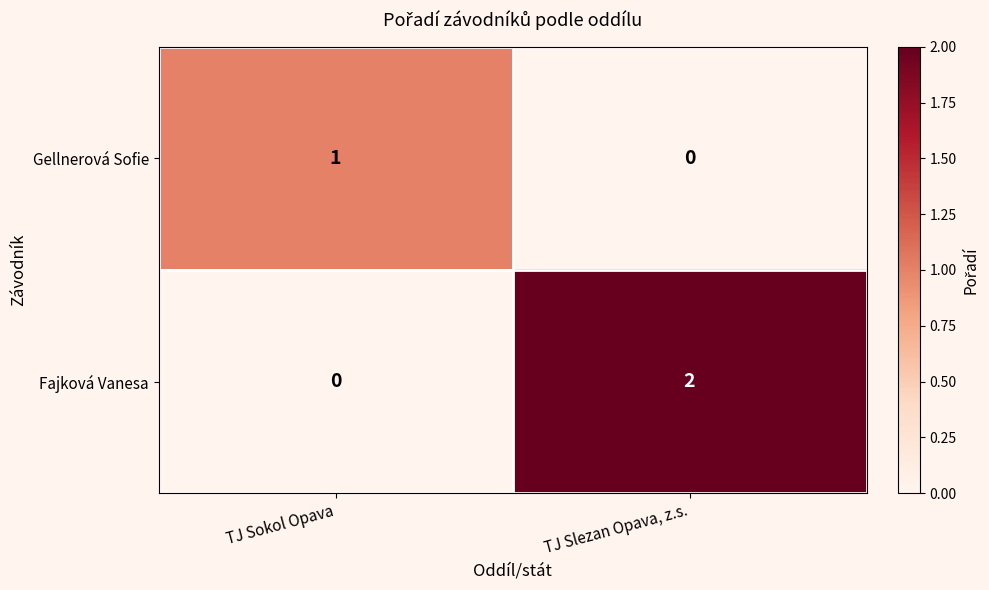

The Gellnerová Sofie series shows 1 at TJ Sokol Opava. True or false?

True